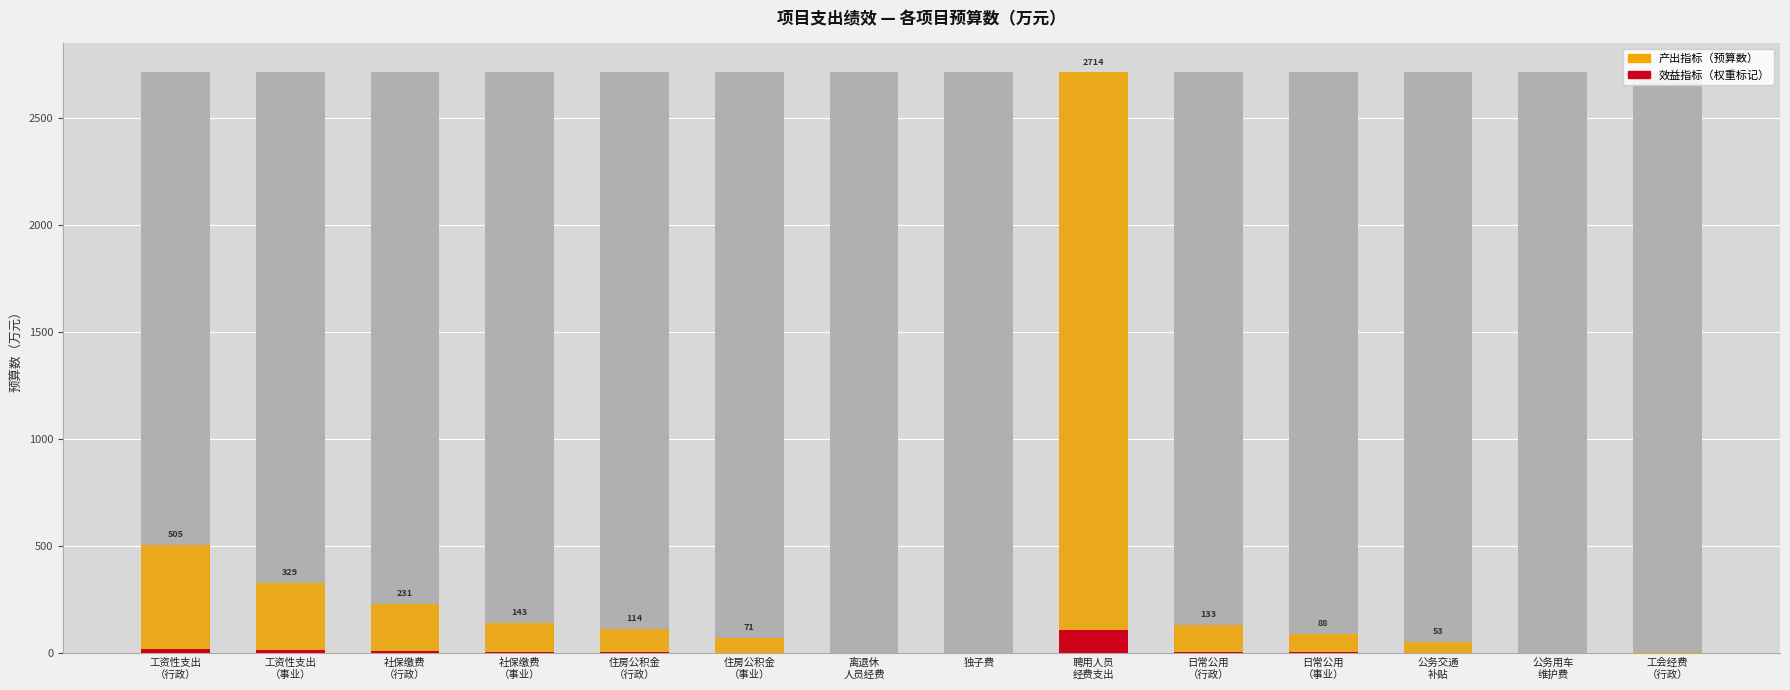

At which category does the chart reach its peak across all series?

聘用人员
经费支出